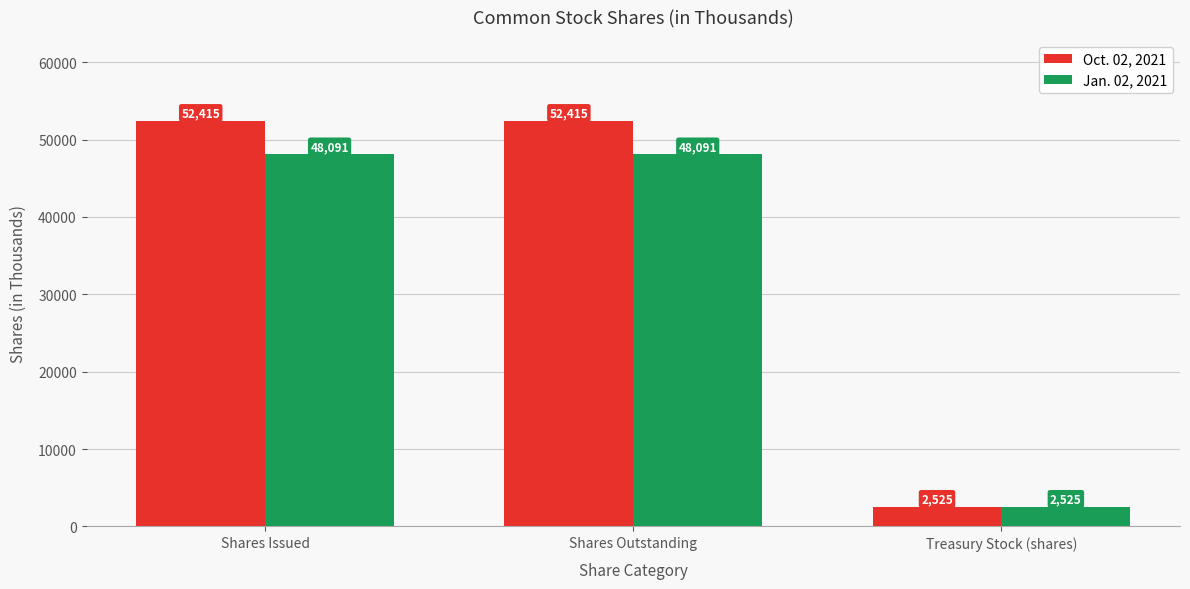

List the series in order of their overall mean, lowest first.

Jan. 02, 2021, Oct. 02, 2021